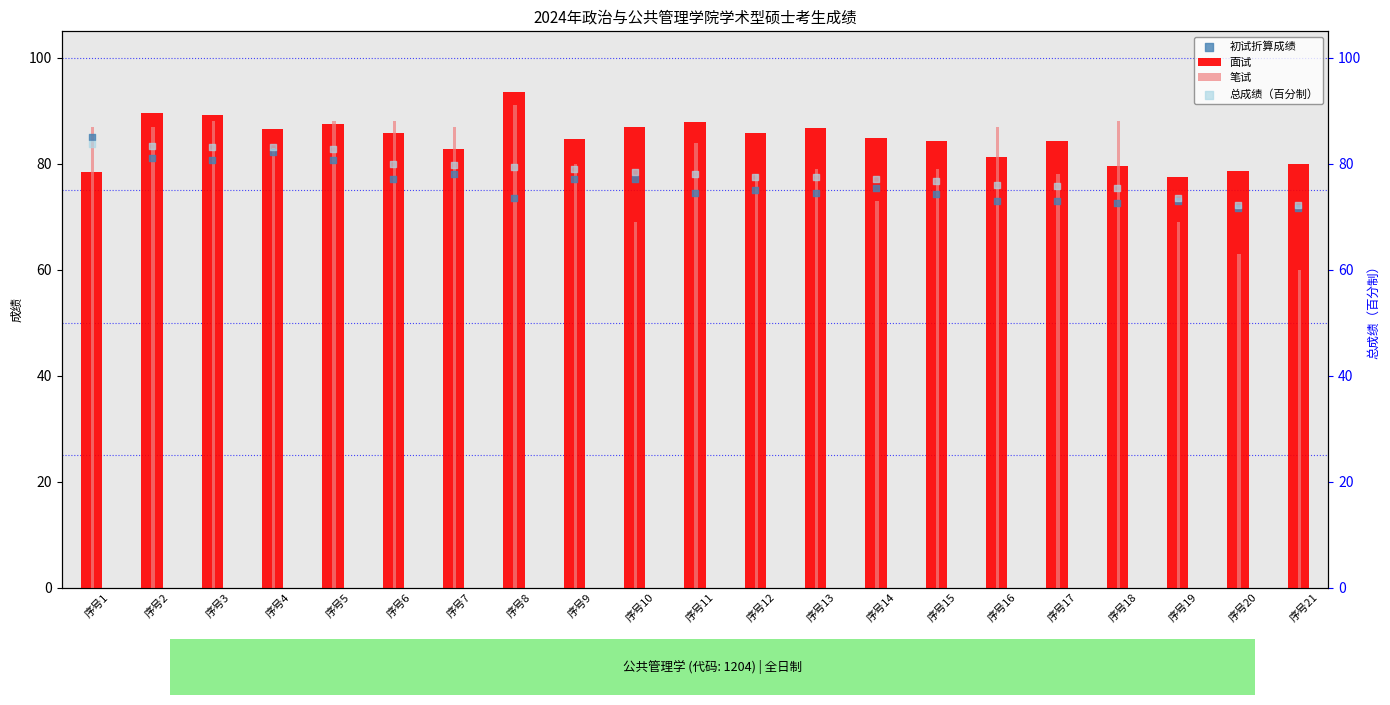

Which series has the largest Y range (max minus min)?

笔试